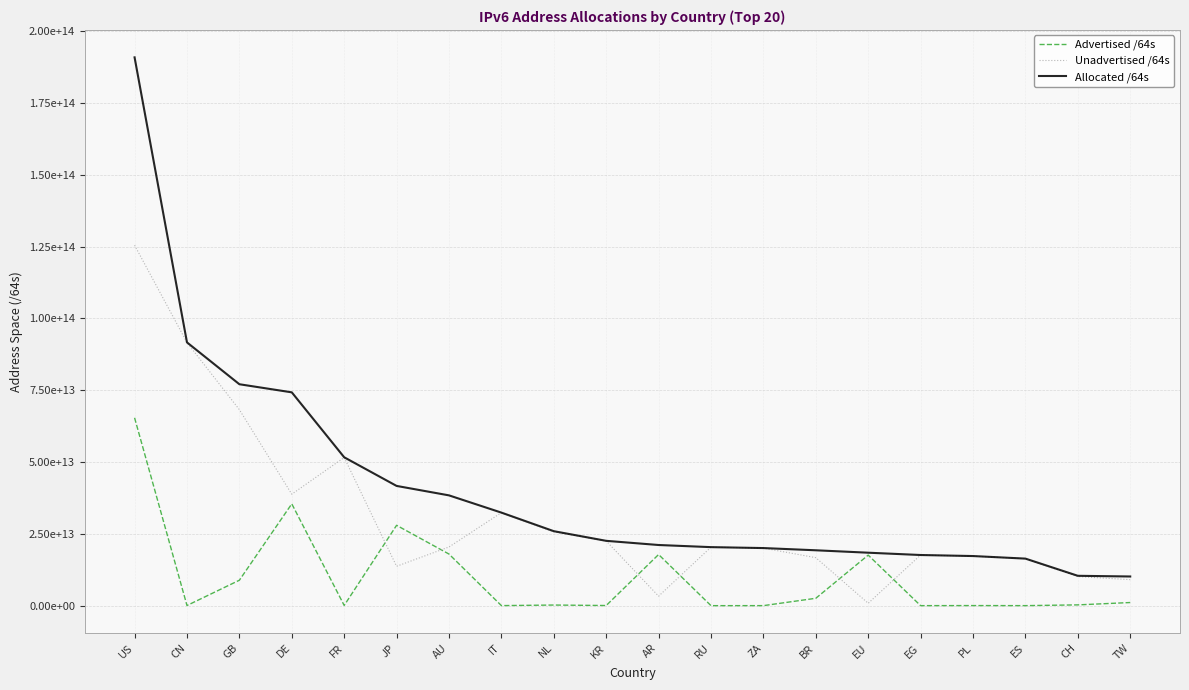

Is this an area chart (filled region under the line)?

No